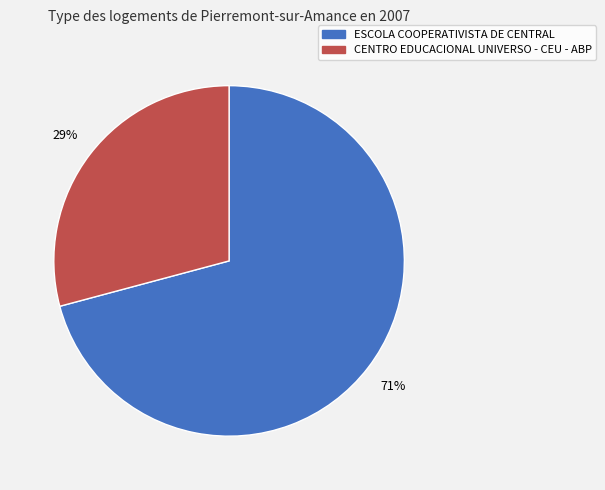

Is it true that ESCOLA COOPERATIVISTA DE CENTRAL is 66% of the pie?

False